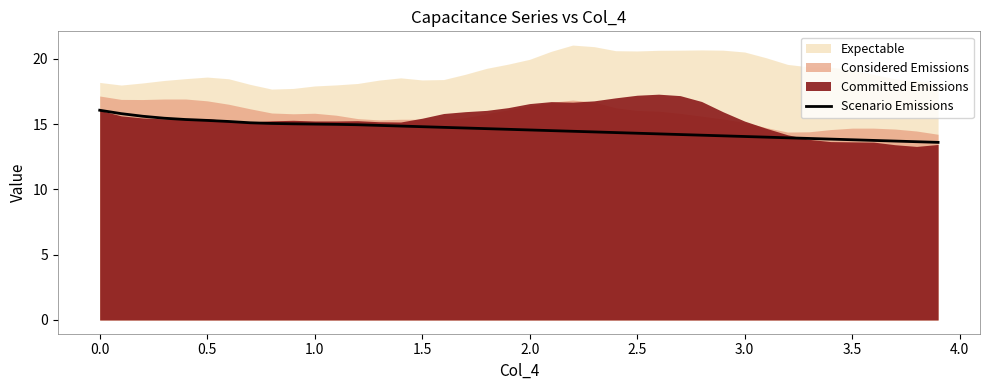

Is it true that Scenario Emissions equals 22.2 at 3.0?

False